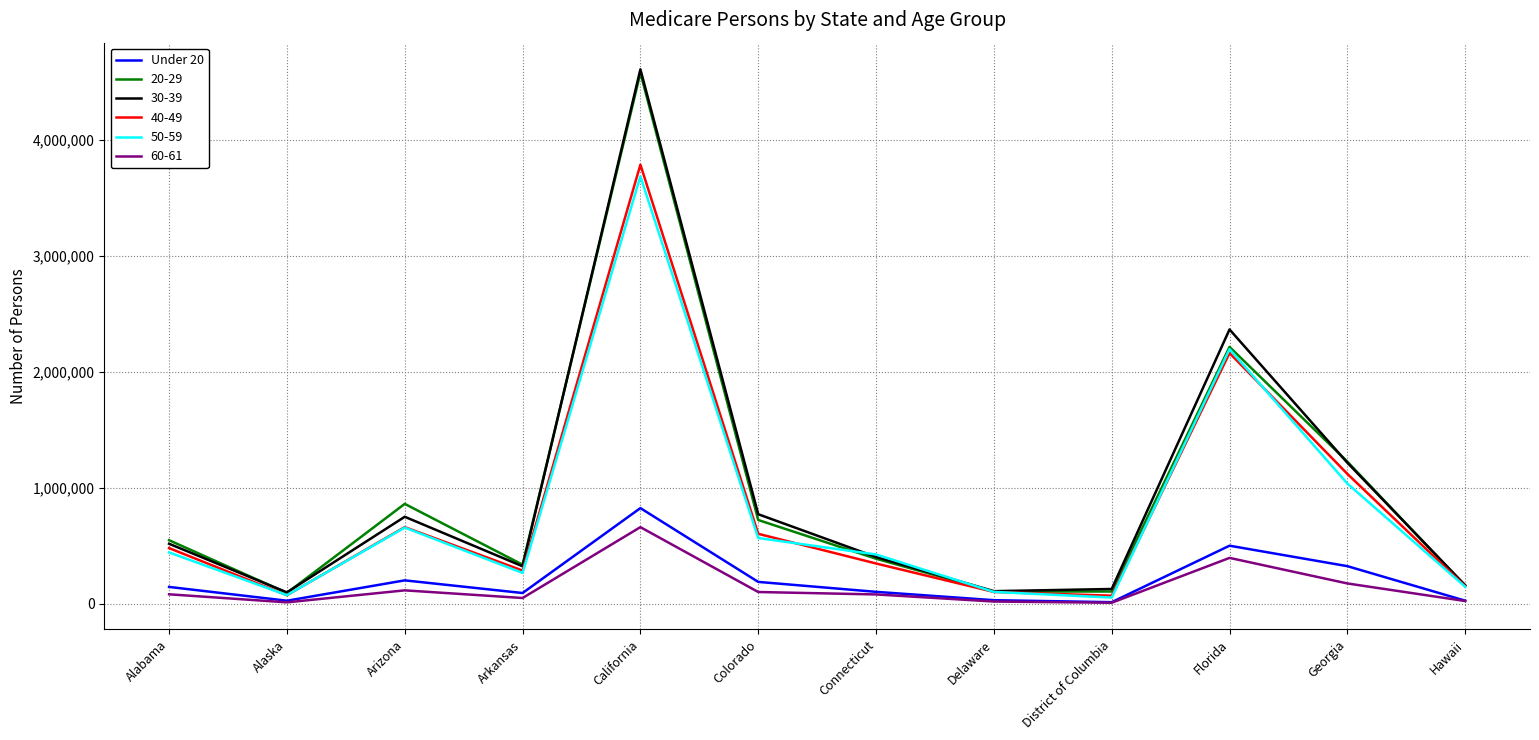

Is it true that 50-59 equals 442571 at Alabama?

True